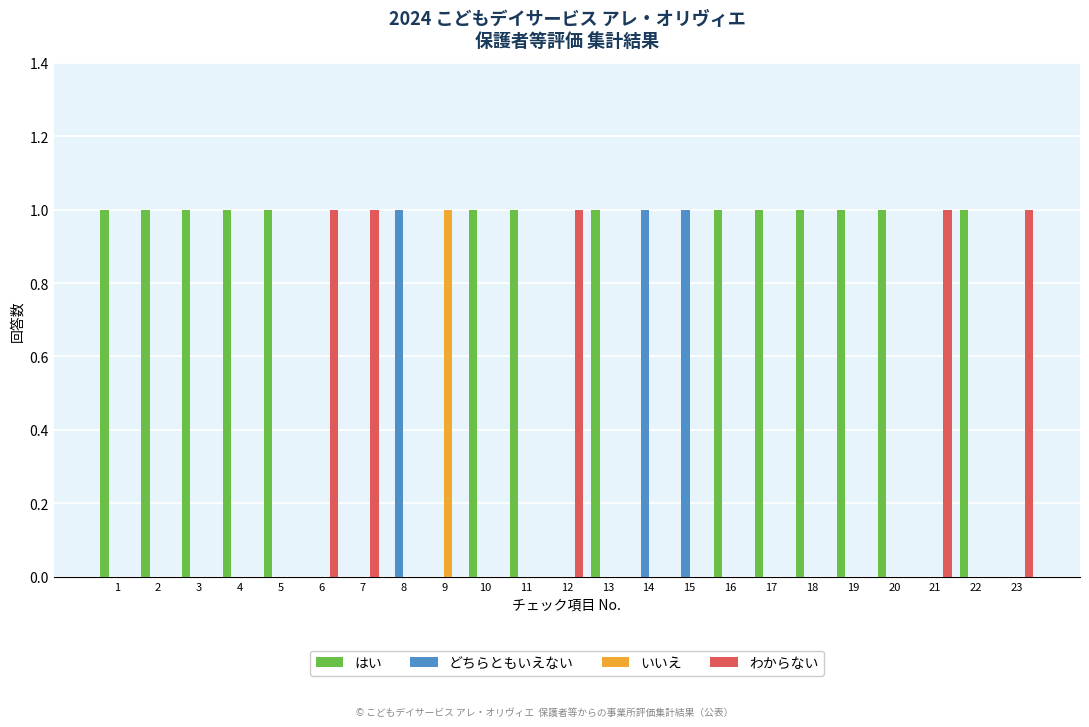

What is the greatest value displayed?

1